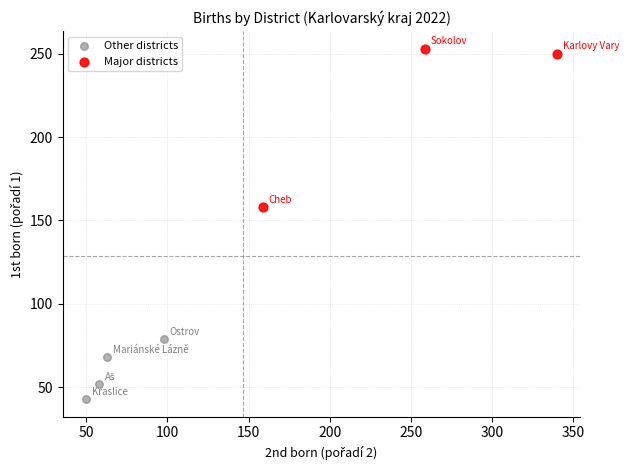

Which series contains the highest Y value?

Major districts